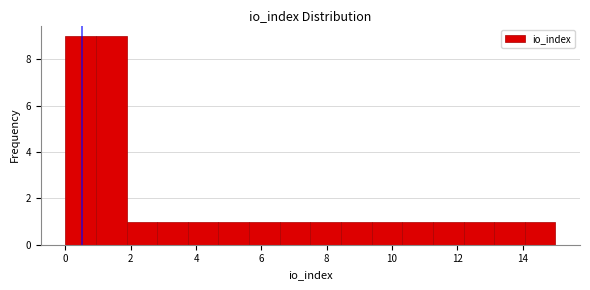

How tall is the bar that spans 9.4 to 10.4 on the x-axis? Neither the bar edges nor the heights are printed on the chart, so give them approximately, as read against the axes.

1